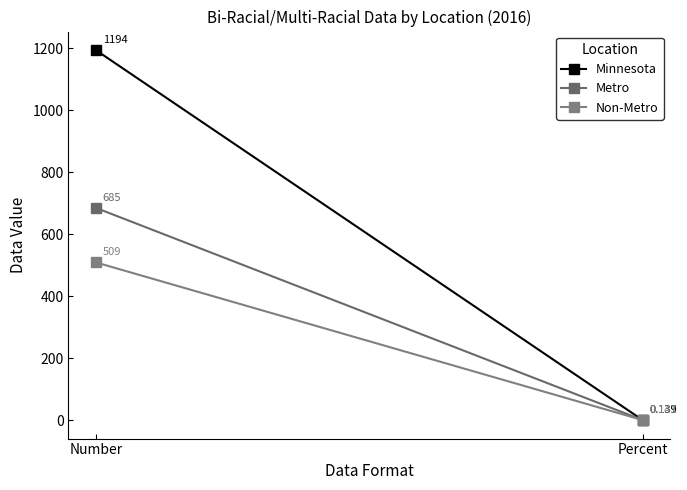

What is the difference between the Non-Metro values at Number and Percent?

508.9